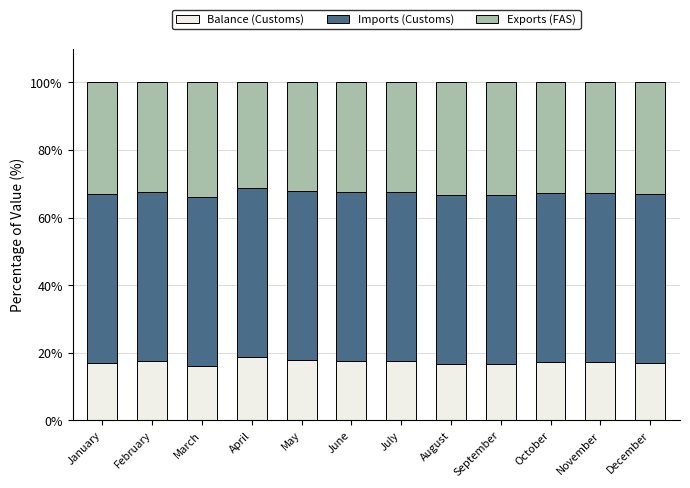

What is the highest value of the Balance (Customs) series?

18.6